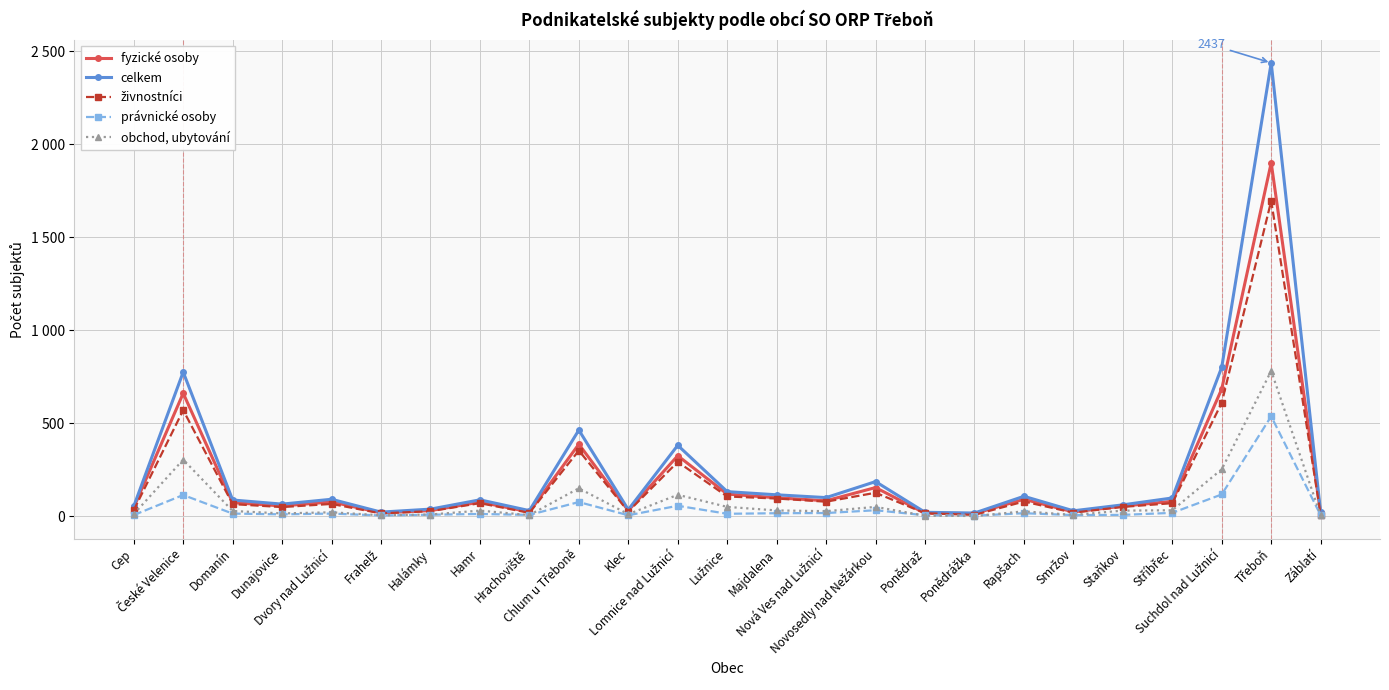

What is the label of the 20th point from the left?

Smržov